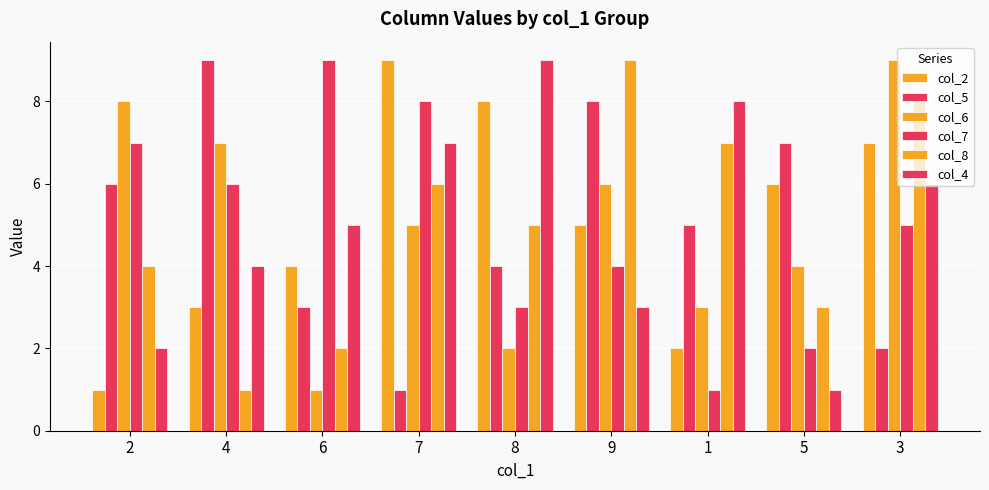

What is the sum of the col_8 values at 4 and 9?

10